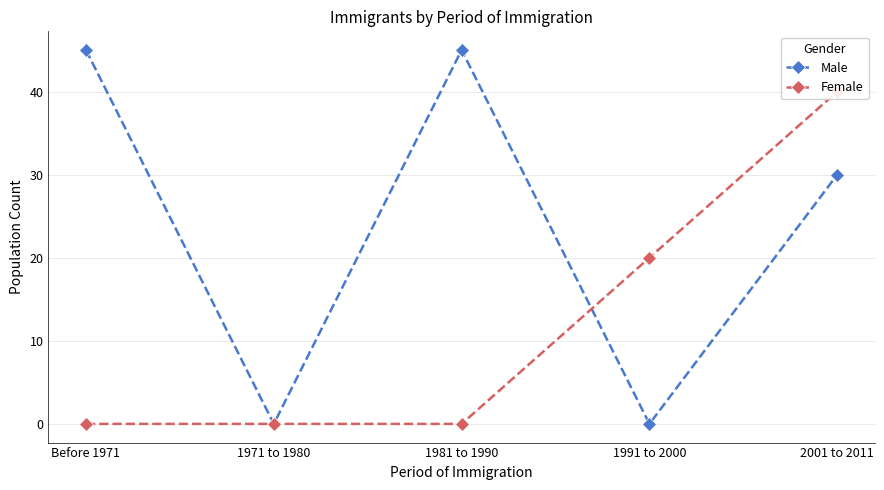

Where is Male nearest to the value 22?

2001 to 2011